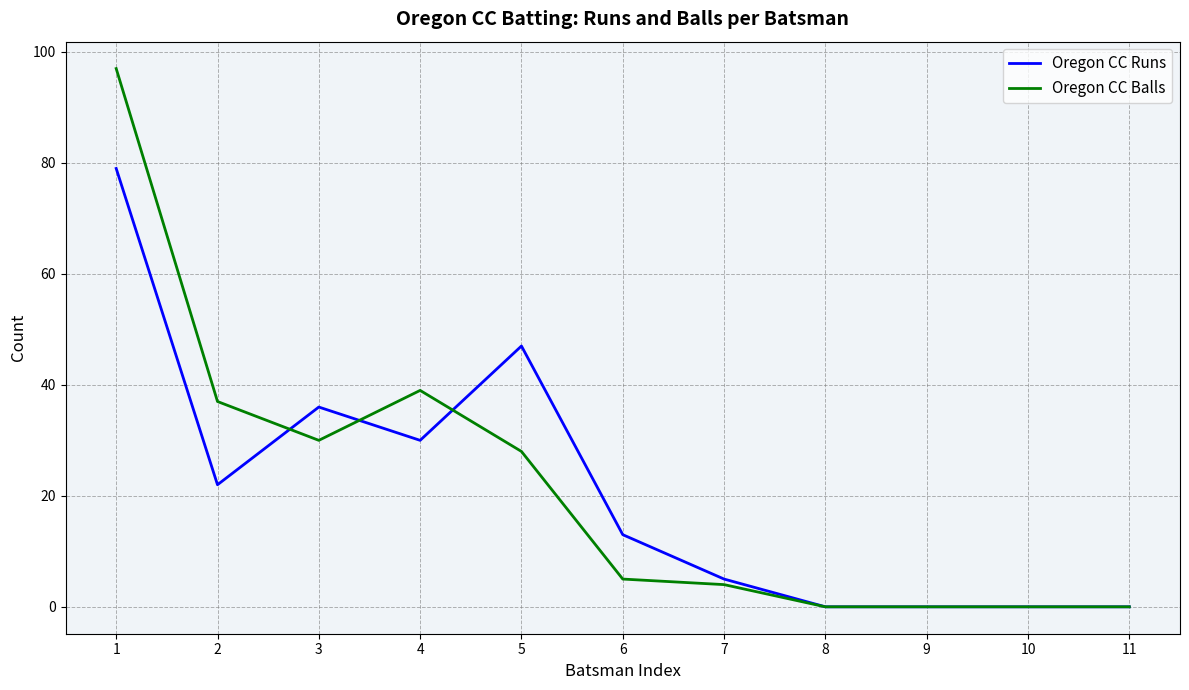

Where is Oregon CC Balls nearest to the value 48?

4